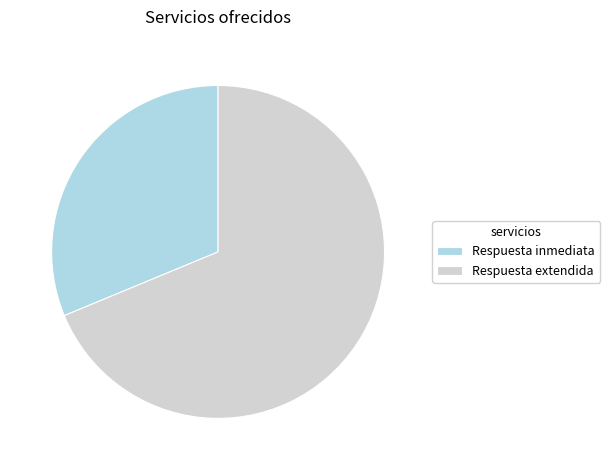

Do Respuesta extendida and Respuesta inmediata together represent more than half of the pie?

Yes